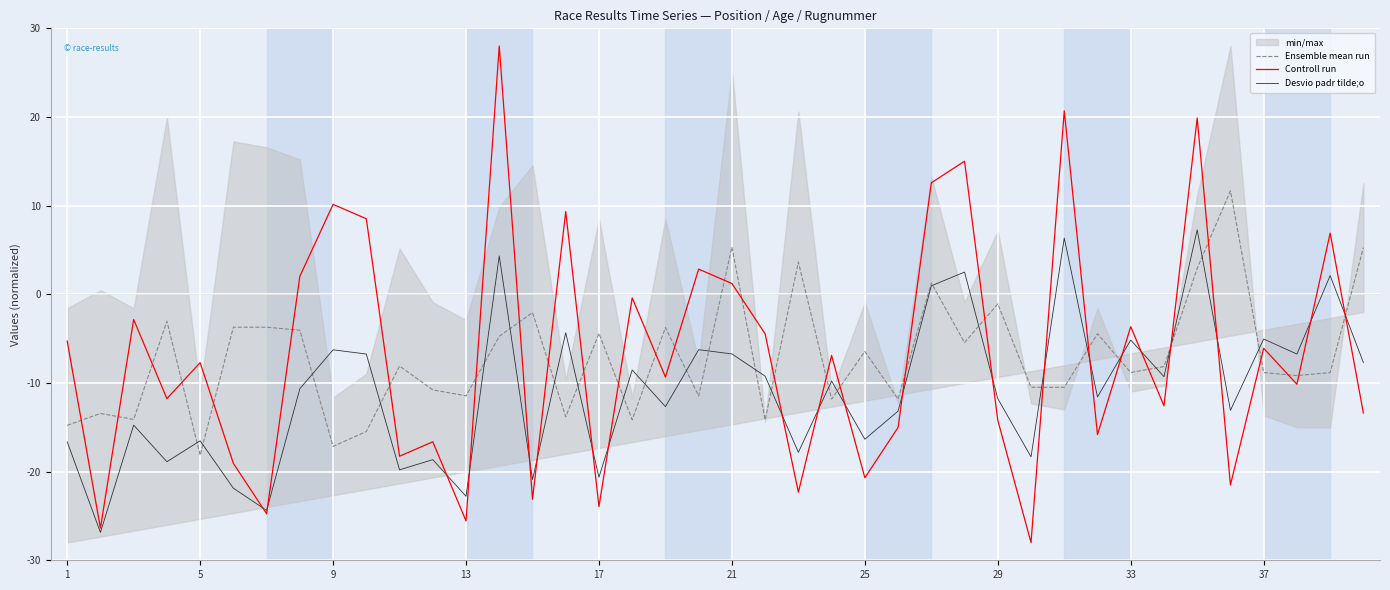

How many data points does each series have?

40